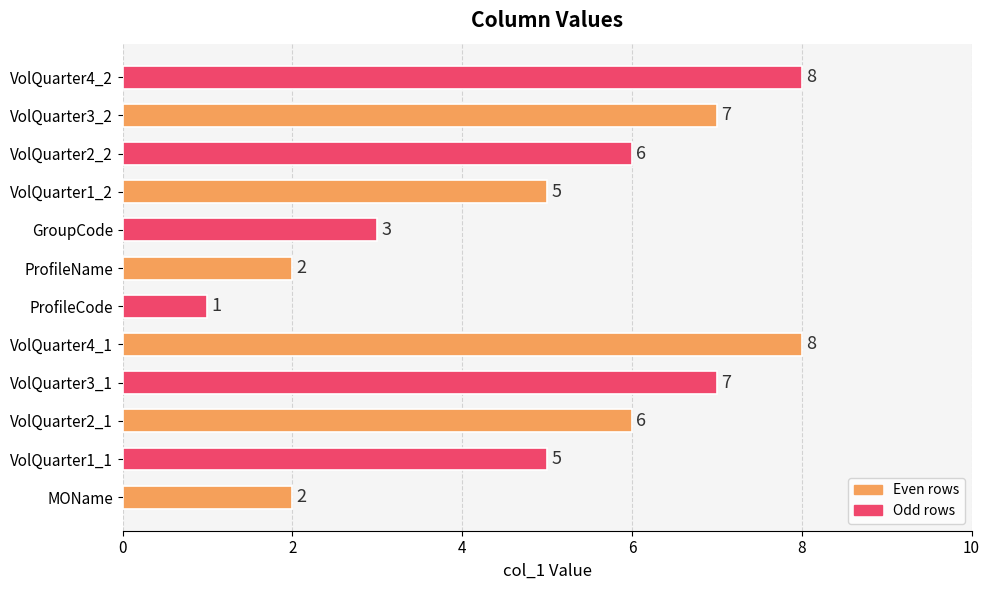

What is the difference between the second highest and minimum values?

7